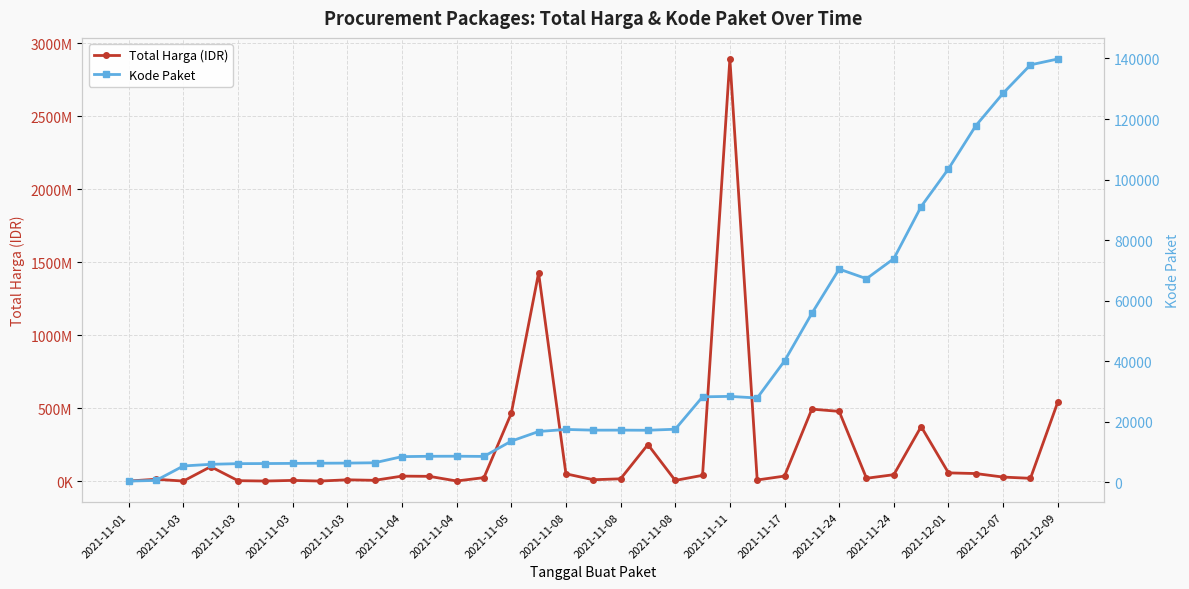

In Total Harga (IDR), how many points are higher than both neighbors (excluding endpoints)?

10